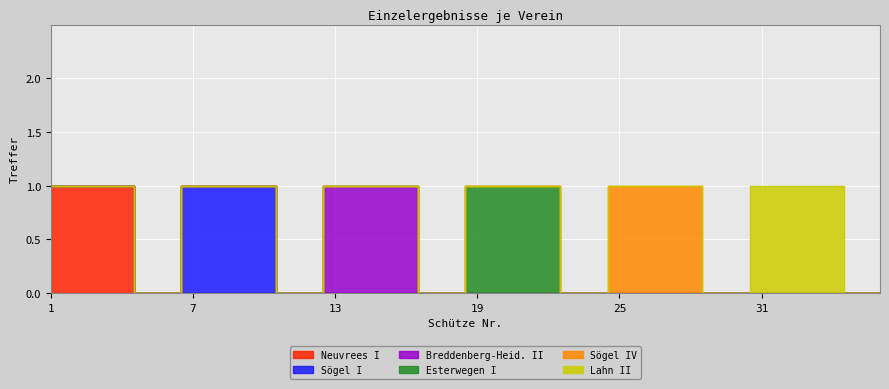

What are all the series names shown in the legend?

Neuvrees I, Sögel I, Breddenberg-Heid. II, Esterwegen I, Sögel IV, Lahn II